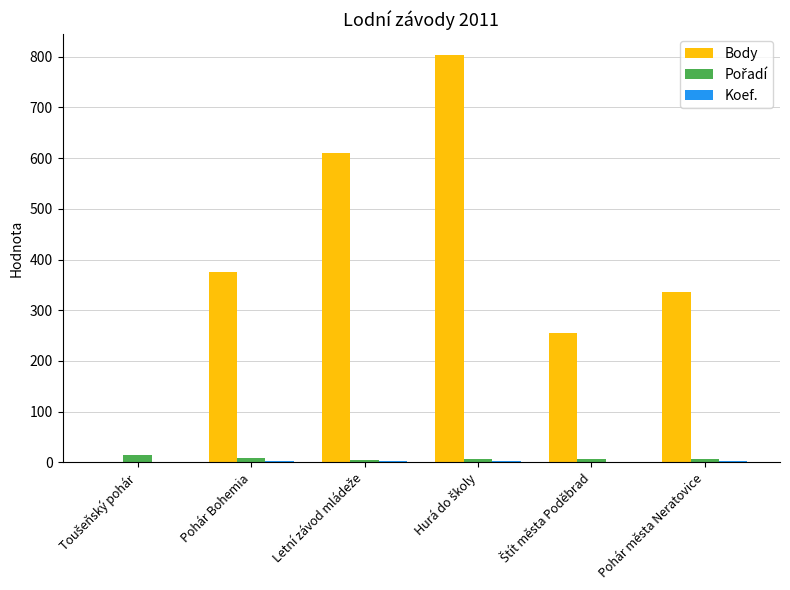

Which series has the largest total across all categories?

Body